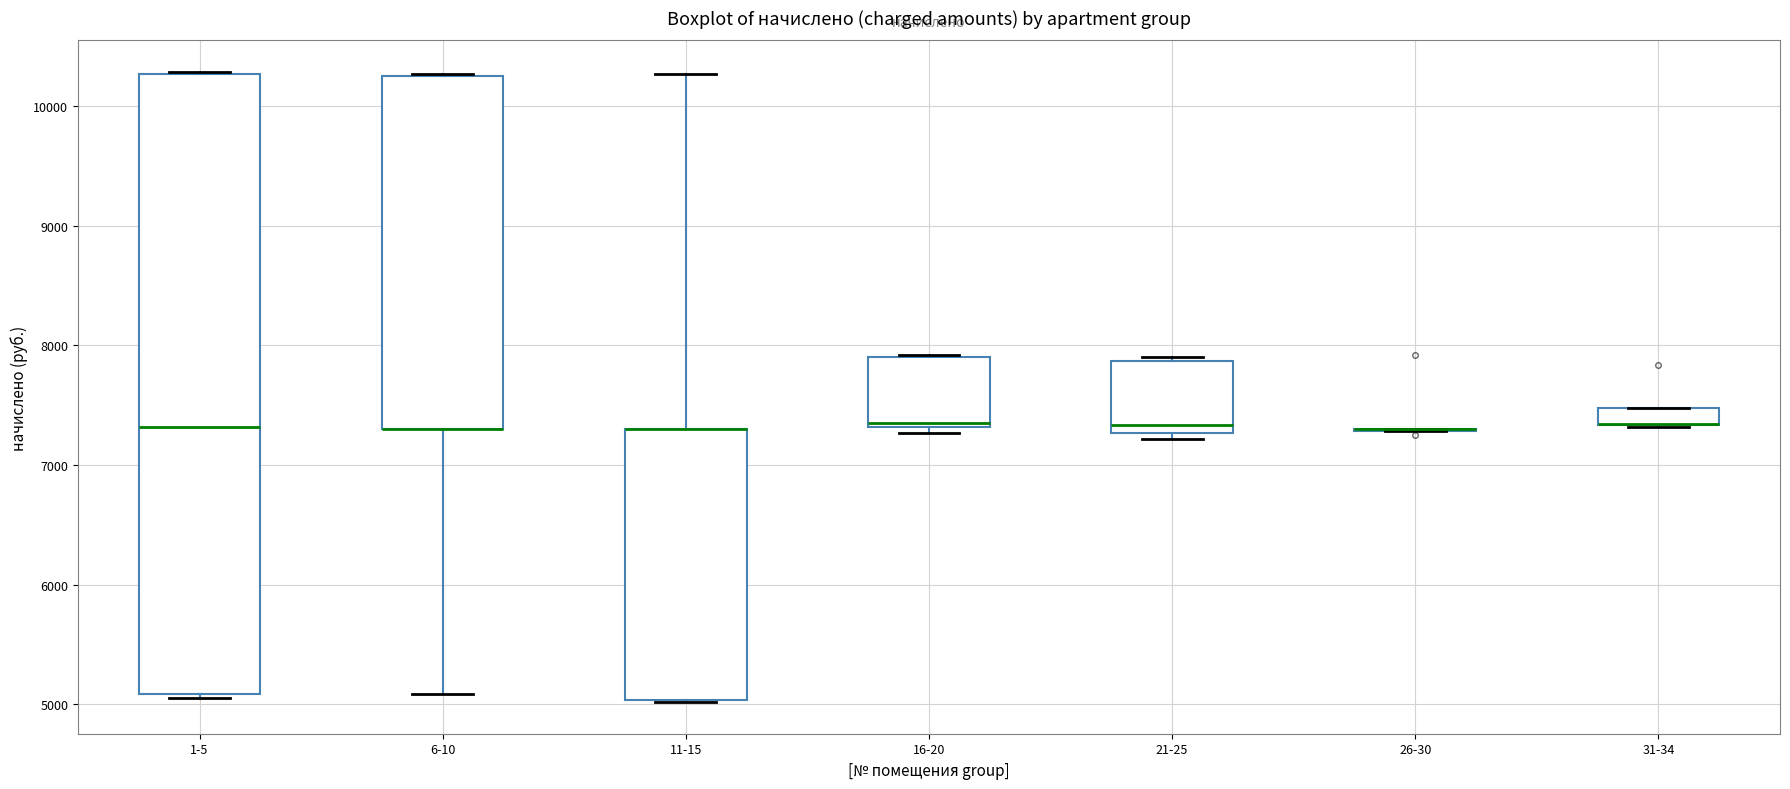

Which box is the tallest, from its lower edge to its upper edge?

1-5